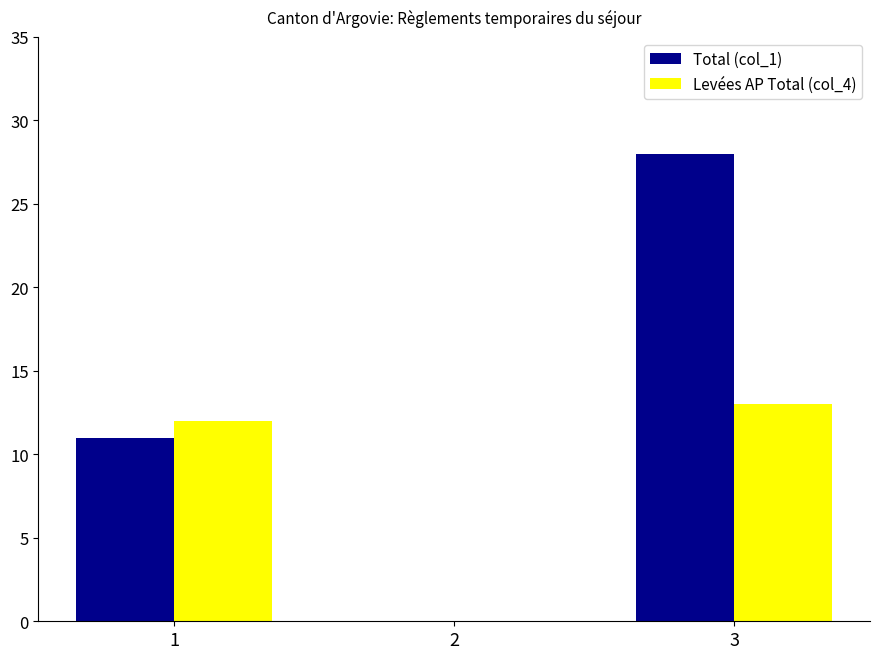

Reading left to right, transcribe all the data shown in this chart.

Total (col_1): 11	0	28
Levées AP Total (col_4): 12	0	13